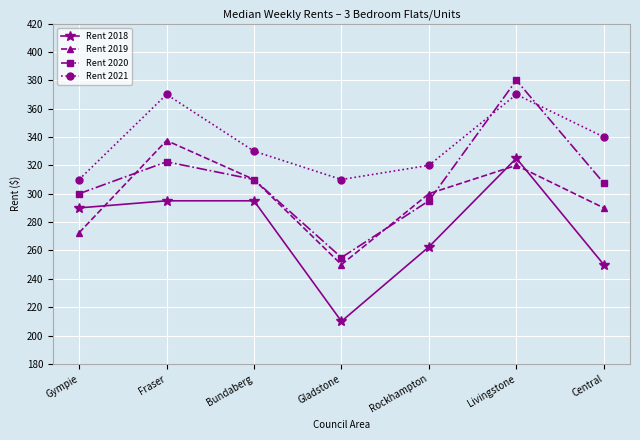

What is the approximate value of Rent 2018 at Central?

250.0